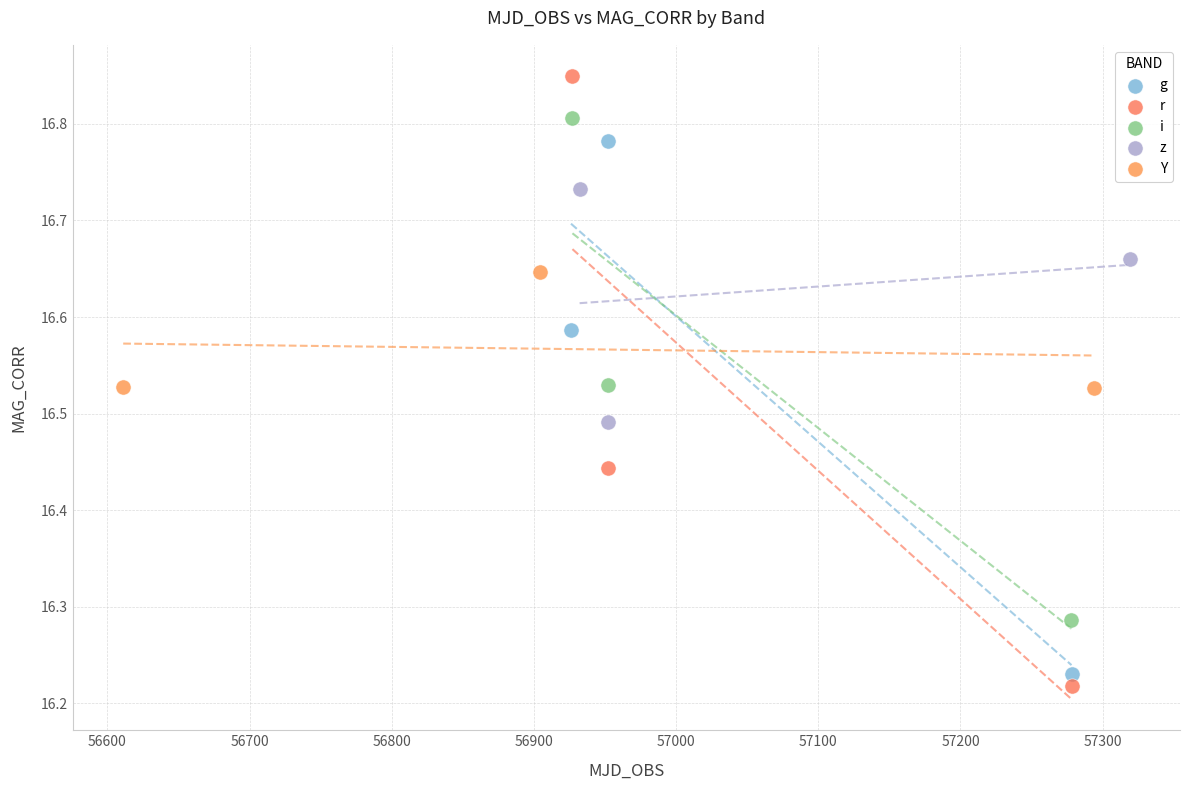

Which series contains the highest Y value?

r